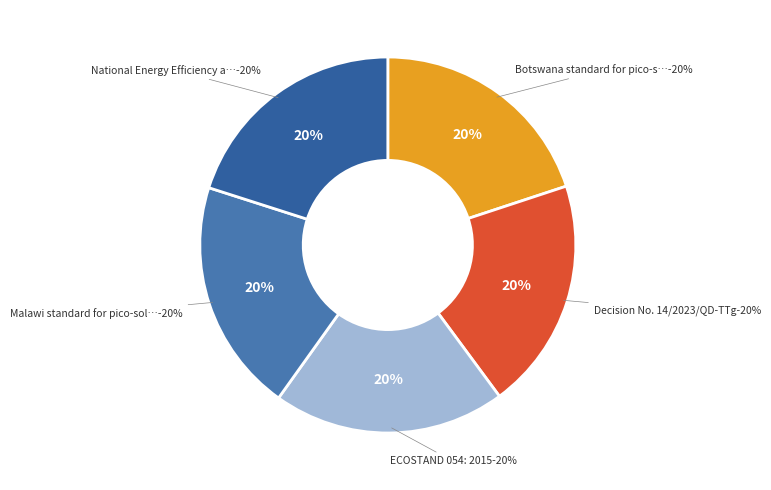

Which has a higher value, National Energy Efficiency and Conservation or Botswana standard for pico-solar and SHS?

National Energy Efficiency and Conservation